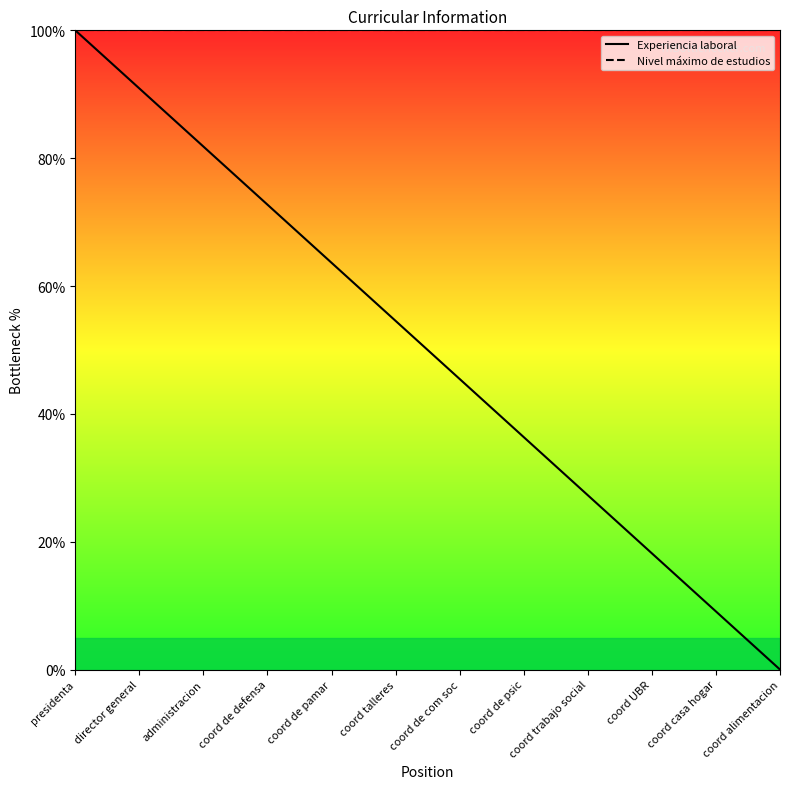

Does the chart have visible grid lines?

No